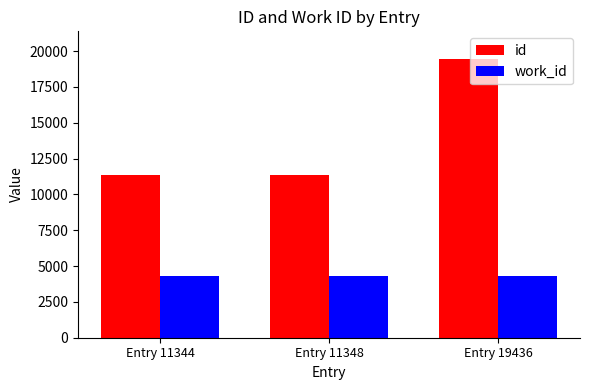

What is the smallest value displayed?

4339